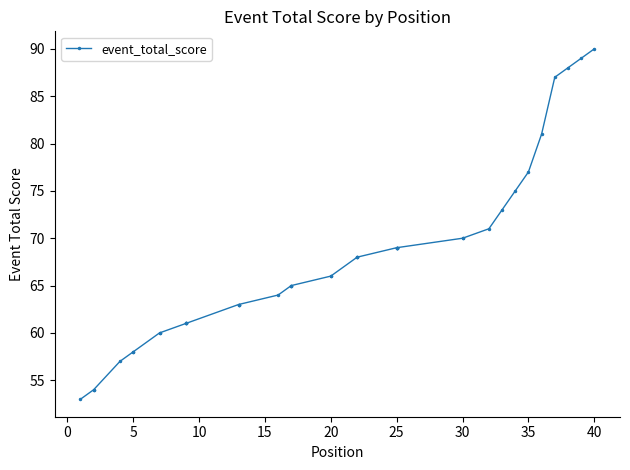

True or false: the data has more than 2 interior local peaks.

False